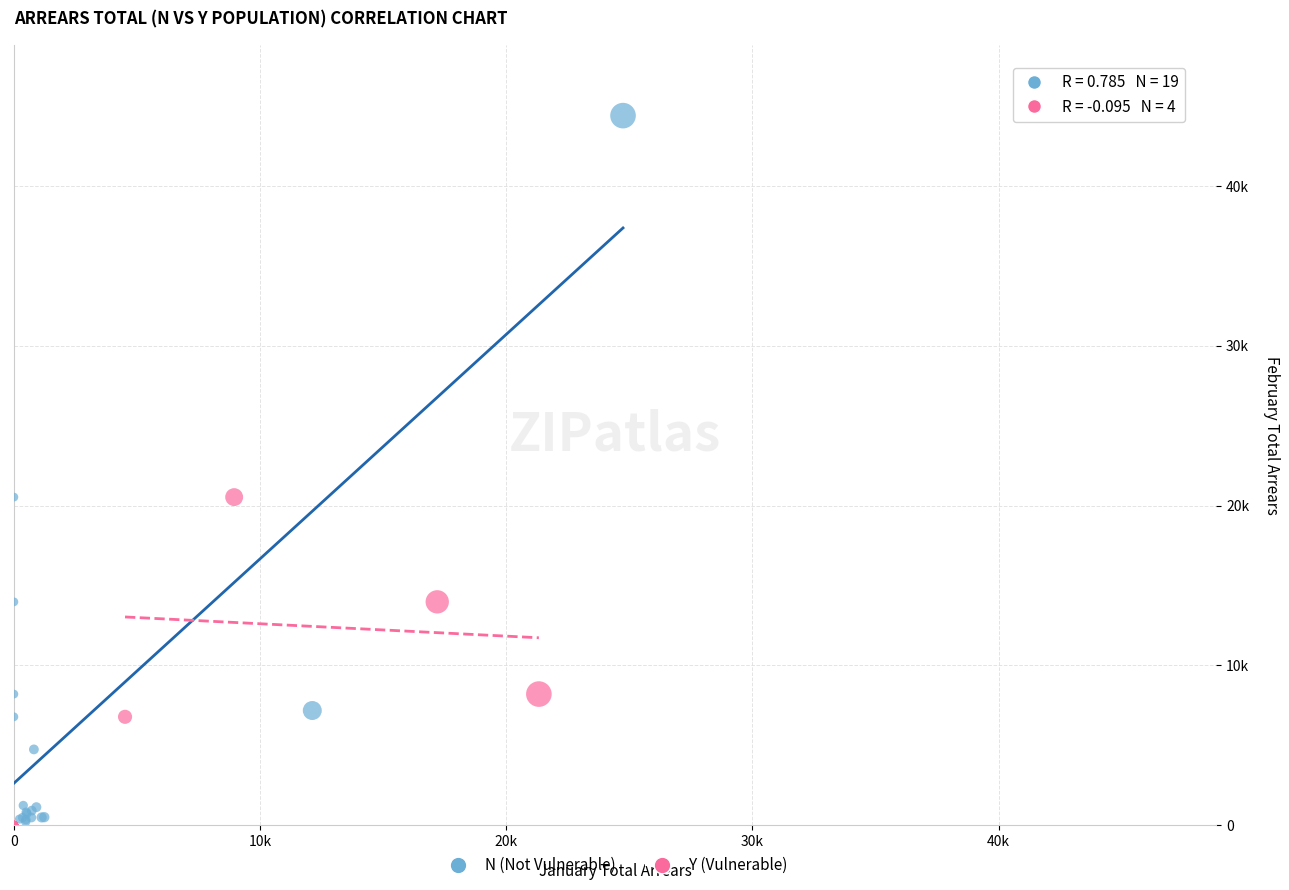

Which series has the largest Y range (max minus min)?

N (Not Vulnerable)